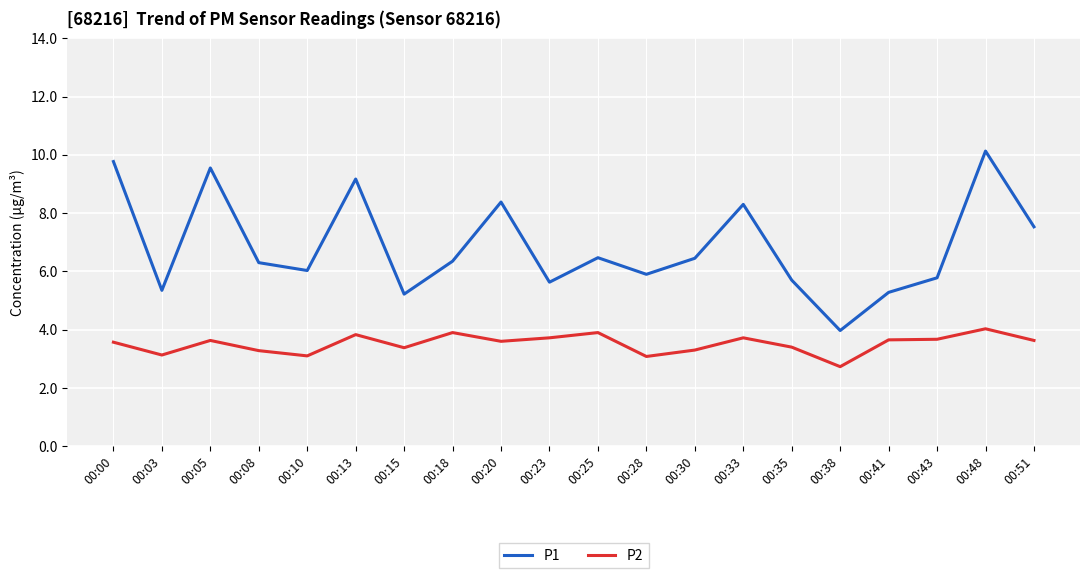

What are all the series names shown in the legend?

P1, P2